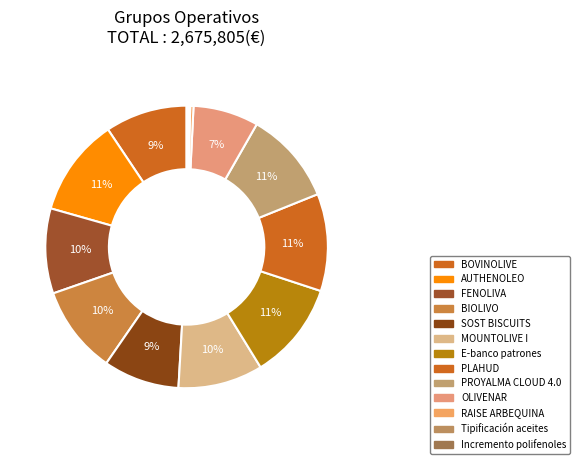

True or false: AUTHENOLEO accounts for 1% of the total.

False